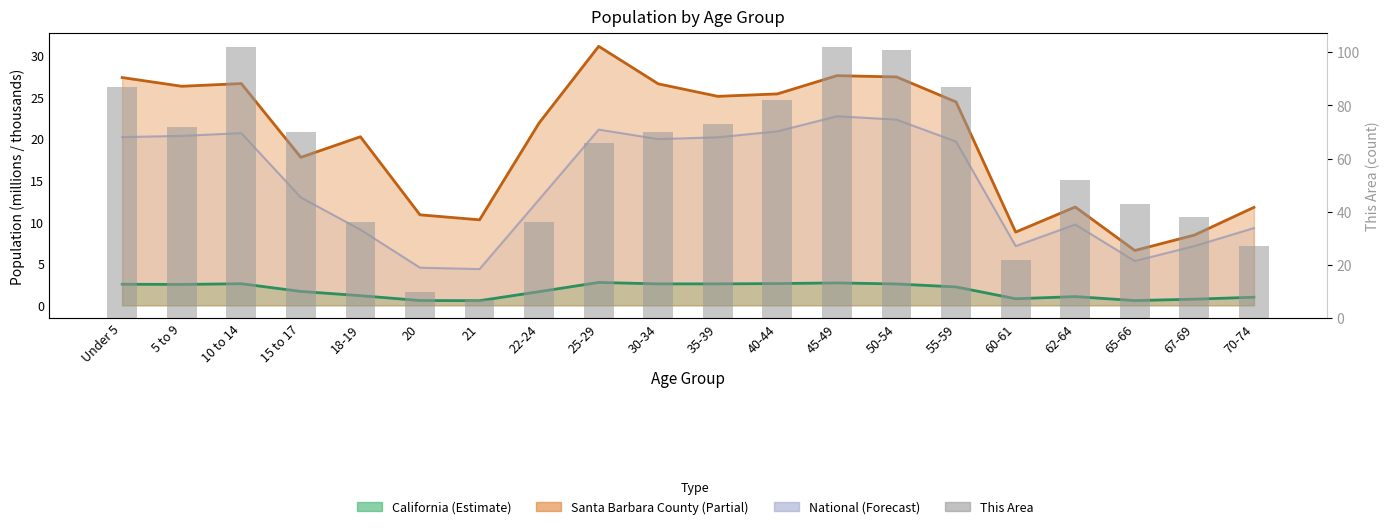

Reading left to right, transcribe all the data shown in this chart.

Under 5=87	5 to 9=72	10 to 14=102	15 to 17=70	18-19=36	20=10	21=7	22-24=36	25-29=66	30-34=70	35-39=73	40-44=82	45-49=102	50-54=101	55-59=87	60-61=22	62-64=52	65-66=43	67-69=38	70-74=27